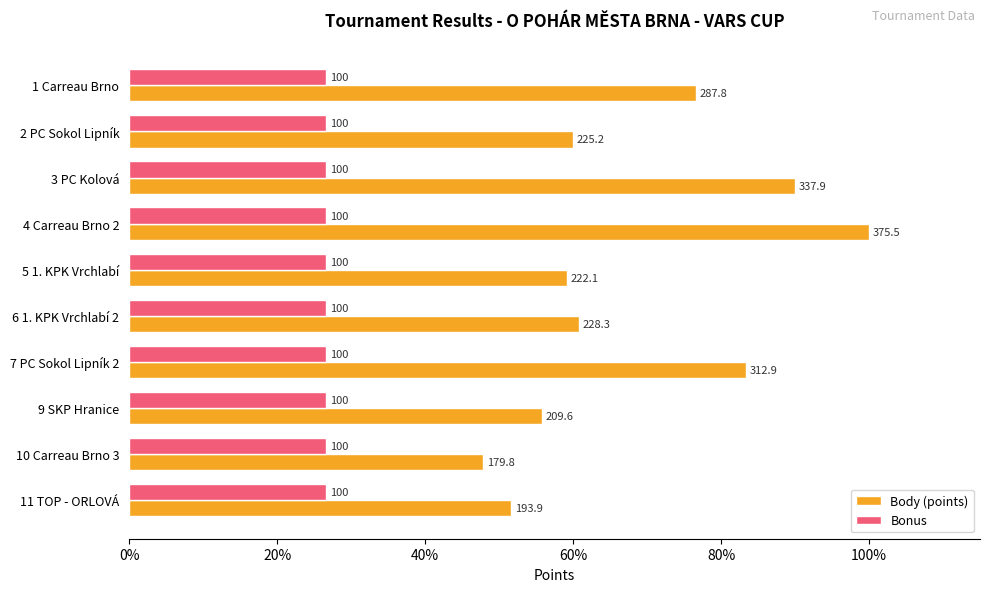

At which category does the chart reach its peak across all series?

4 Carreau Brno 2